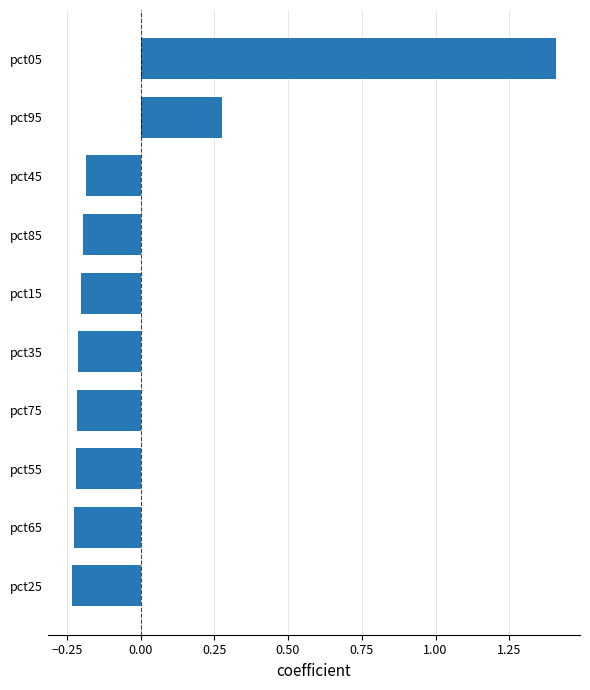

True or false: the data shows 0.4 at pct95.

False